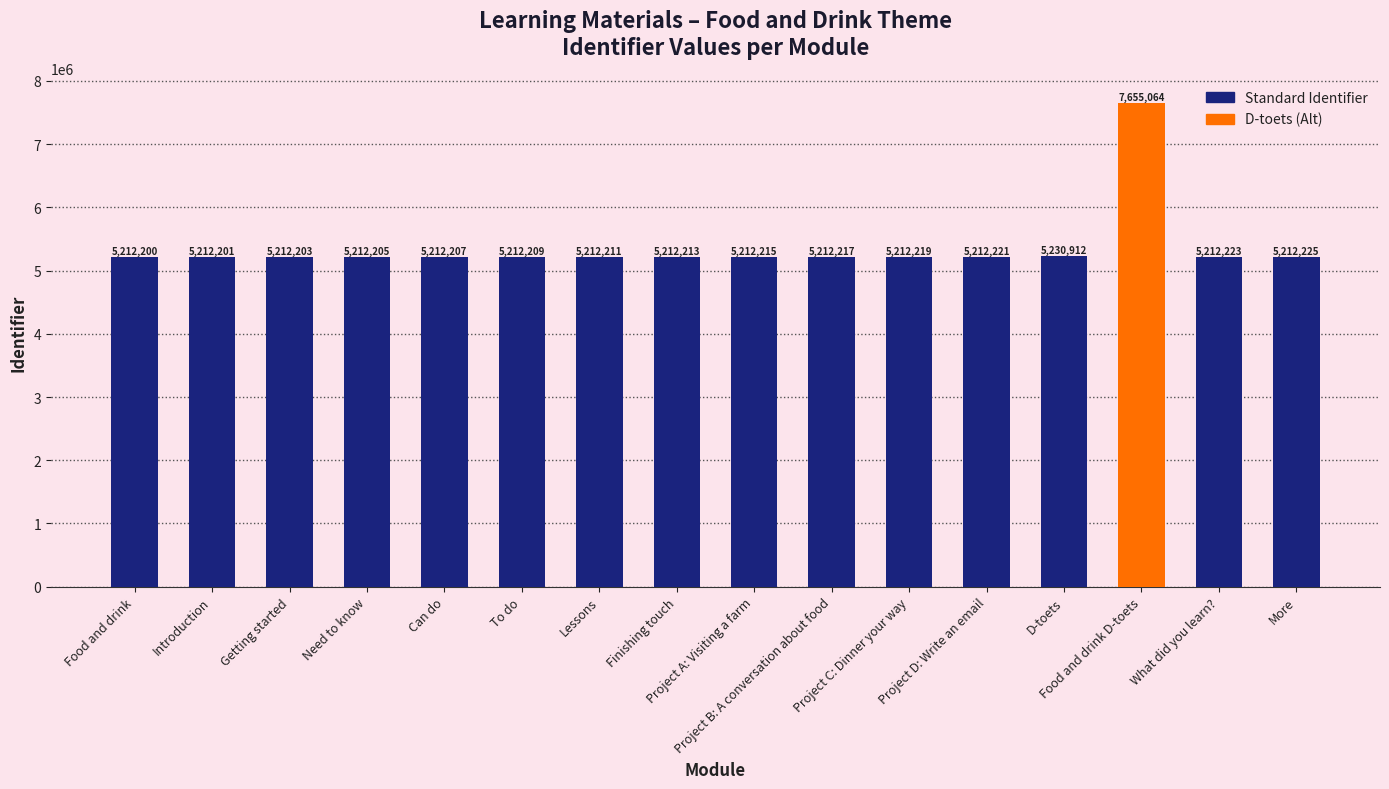

Between More and What did you learn?, which is larger?

More